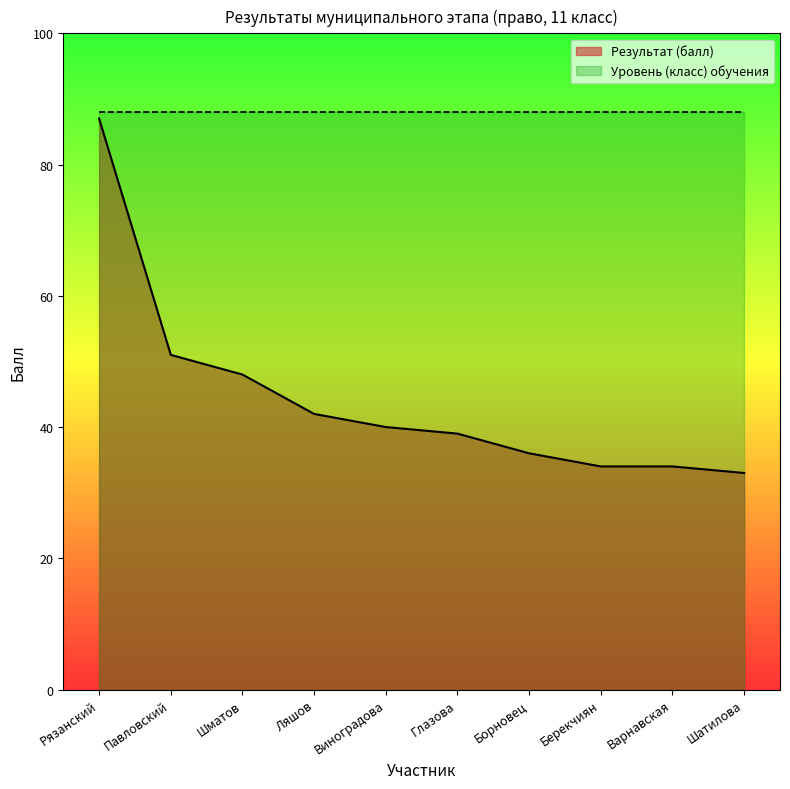

True or false: the data has more than 2 interior local peaks.

False